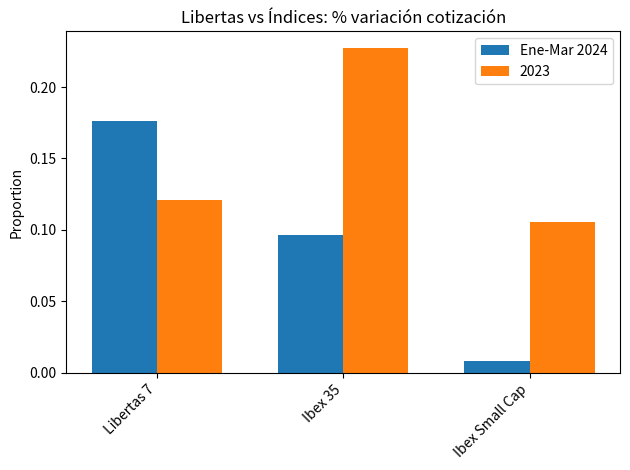

What is the label of the 1st bar from the right?

Ibex Small Cap